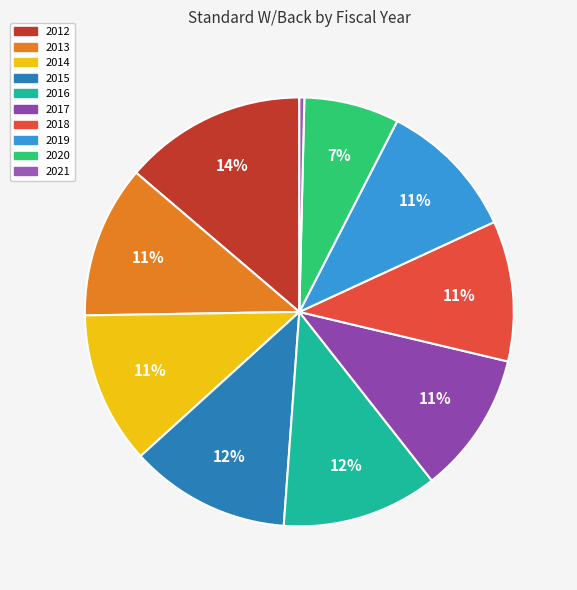

Is it true that 2012 is 27% of the pie?

False